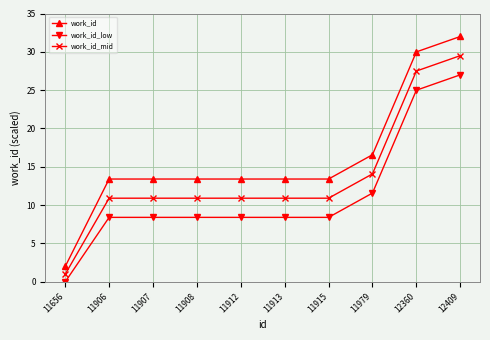

Where is work_id_low nearest to the value 13?

11979